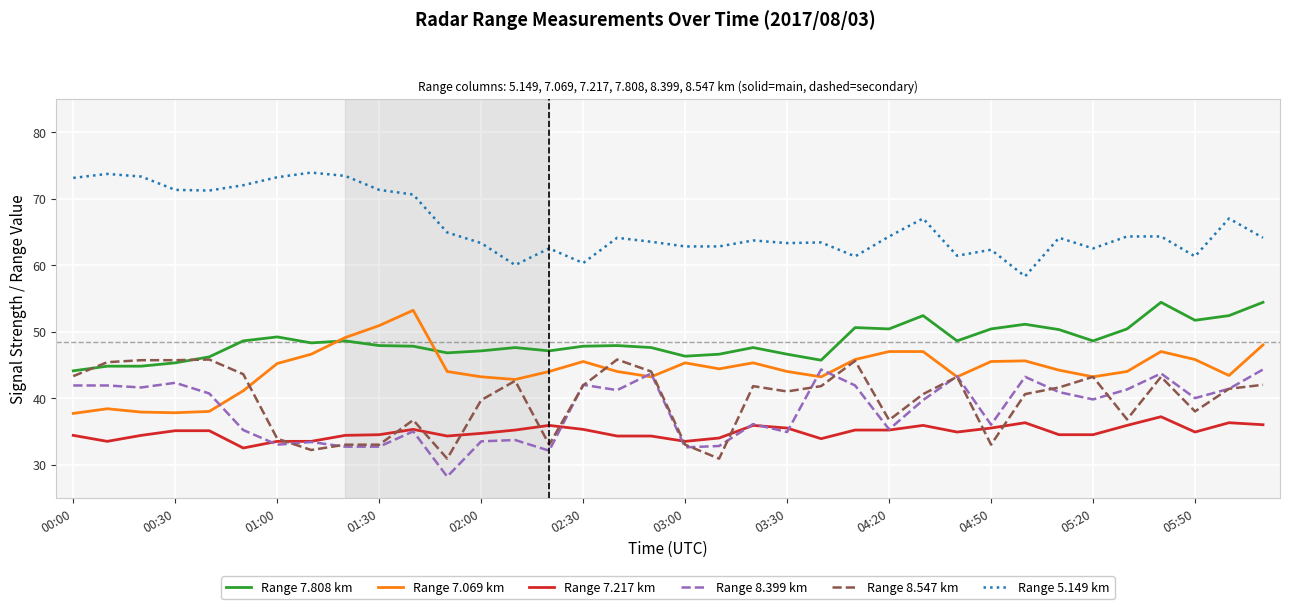

What is the smallest value displayed?

28.2